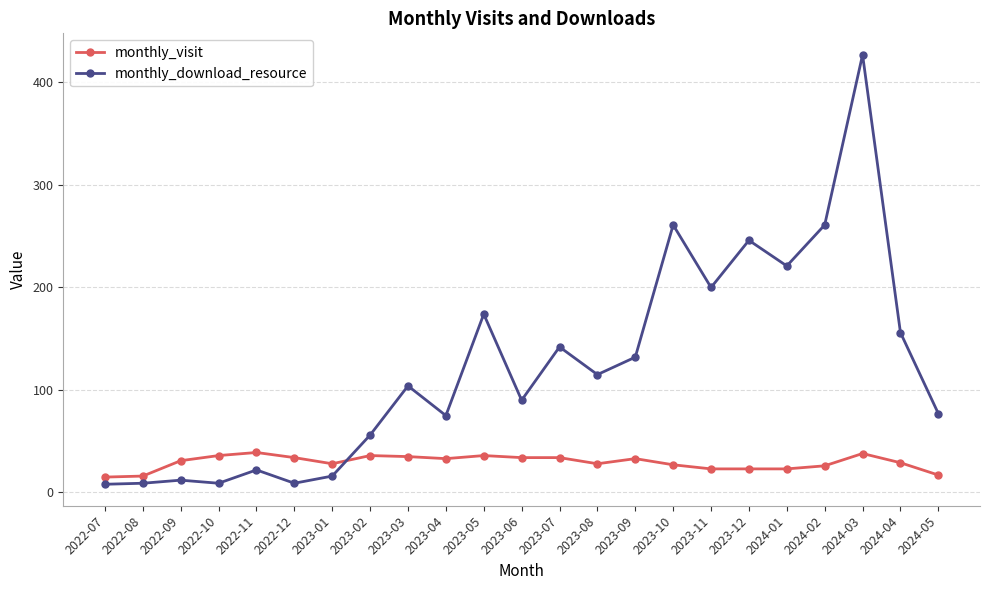

How many lines are shown in the chart?

2